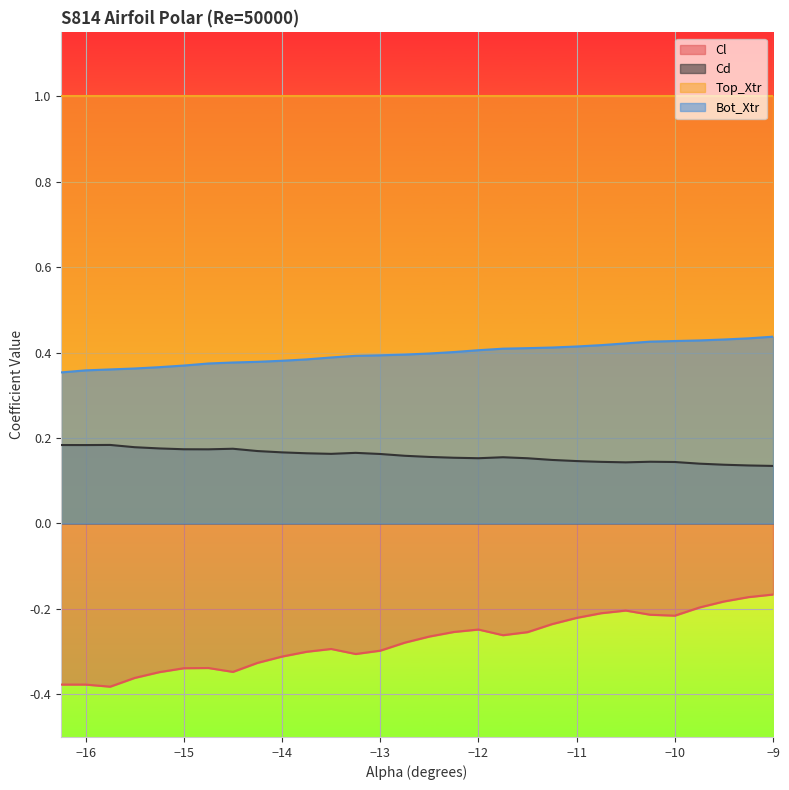

What is the total value across all series at -10.25?

0.4